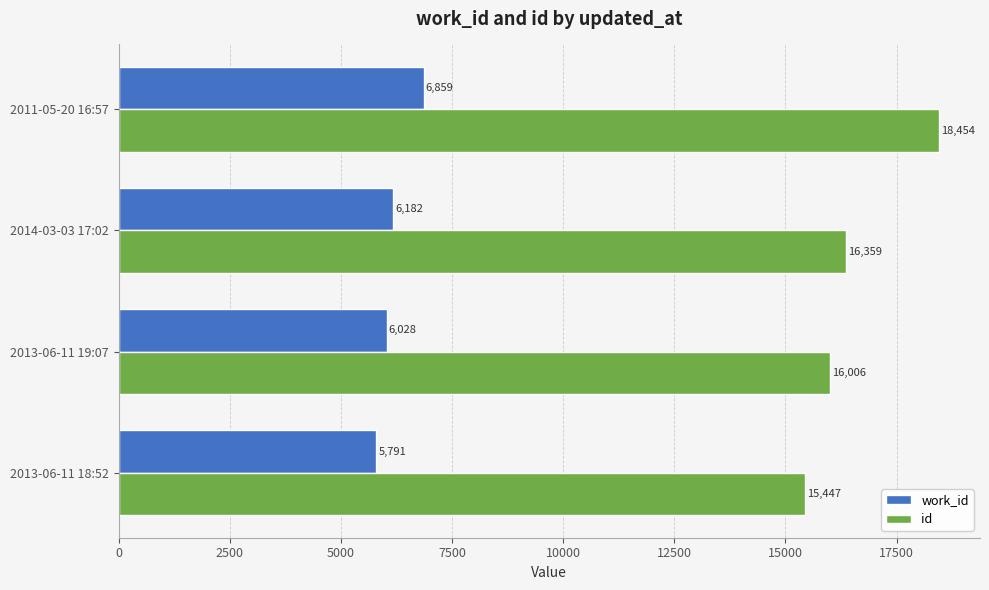

True or false: id has a value of 9288 at 2014-03-03 17:02.

False